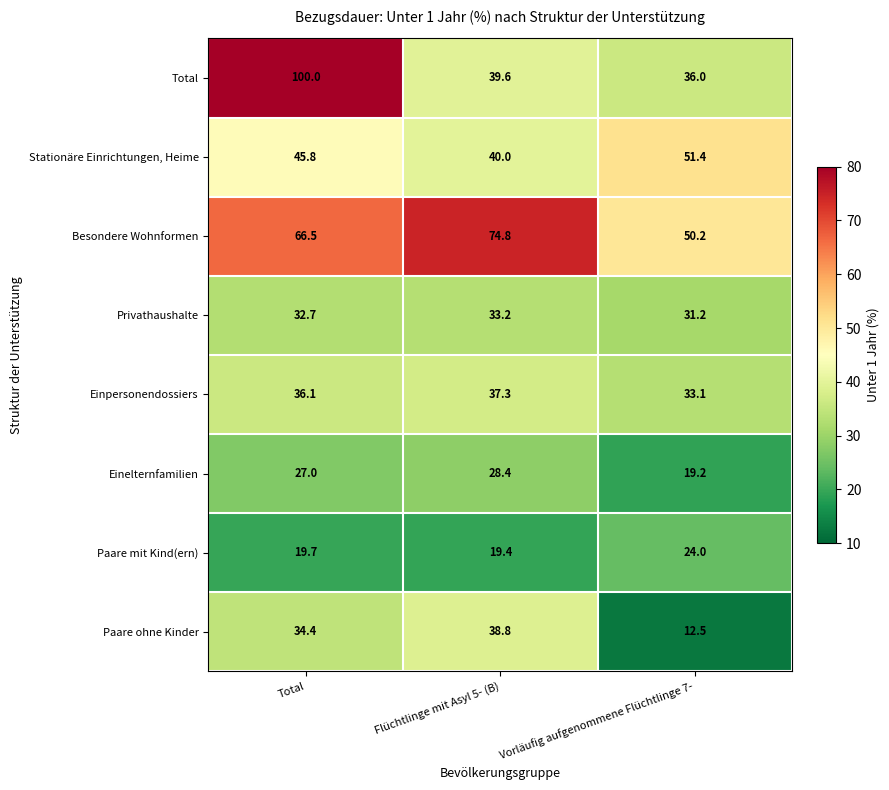

What is the difference between the Besondere Wohnformen values at Total and Vorläufig aufgenommene Flüchtlinge 7-?

16.3